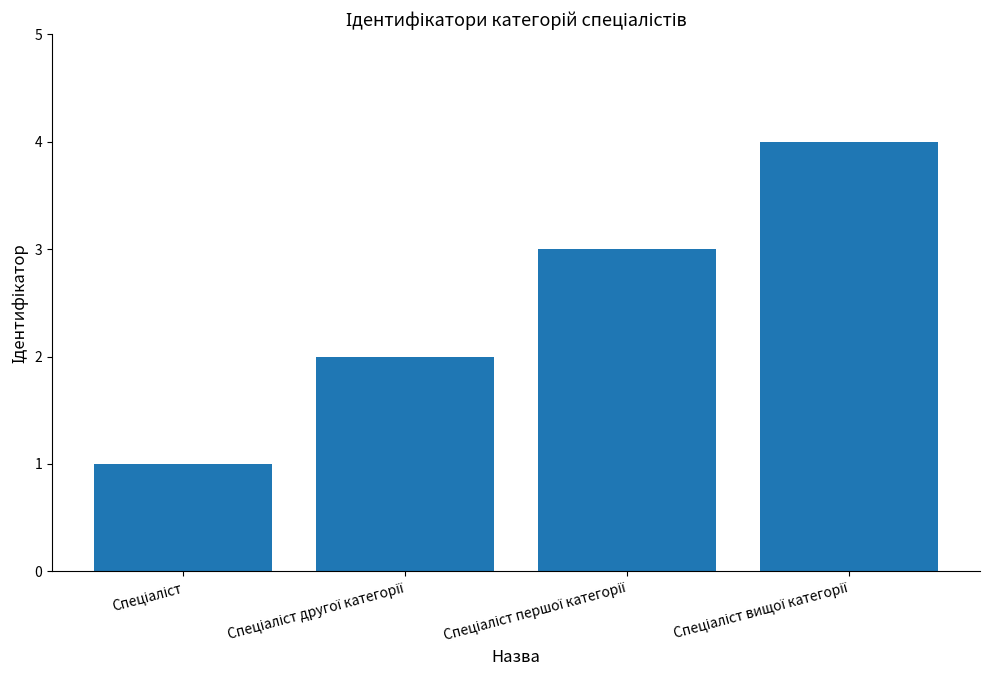

What is the sum of all values?

10